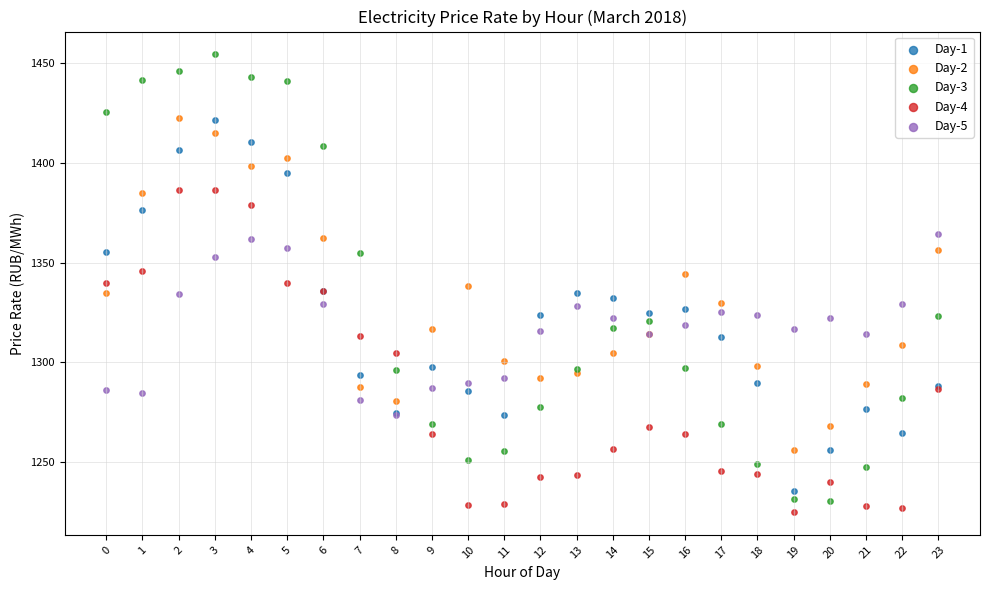

What are all the series names shown in the legend?

Day-1, Day-2, Day-3, Day-4, Day-5